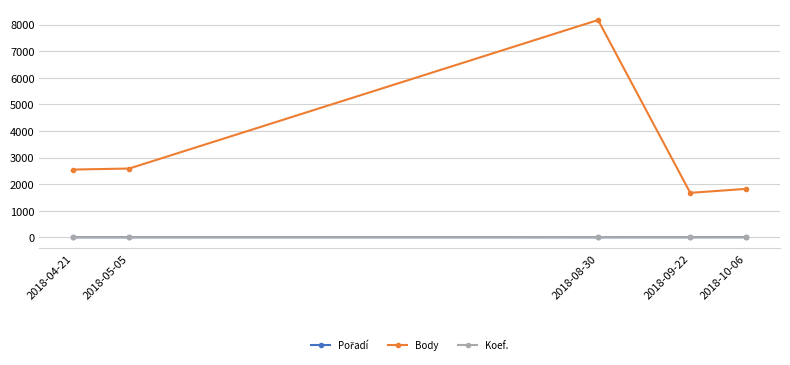

What is the difference between the Koef. values at 2018-08-30 and 2018-04-21?

5